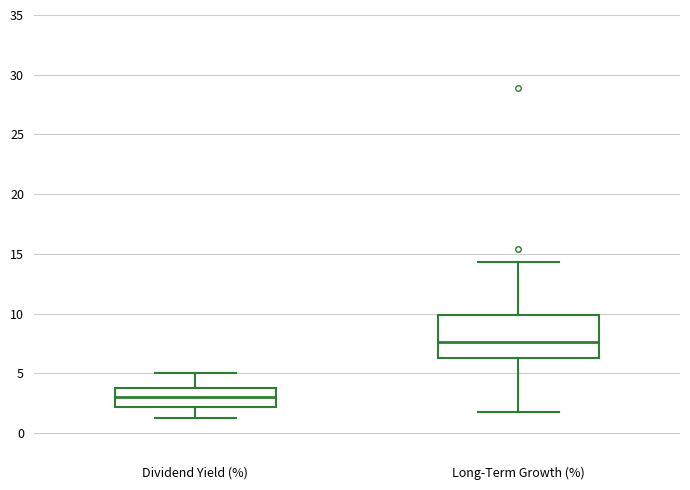

Where is the upper edge of the box for Long-Term Growth (%) on the y-axis? The values are not printed on the chart, so give them approximately, as read against the axis.

10.0